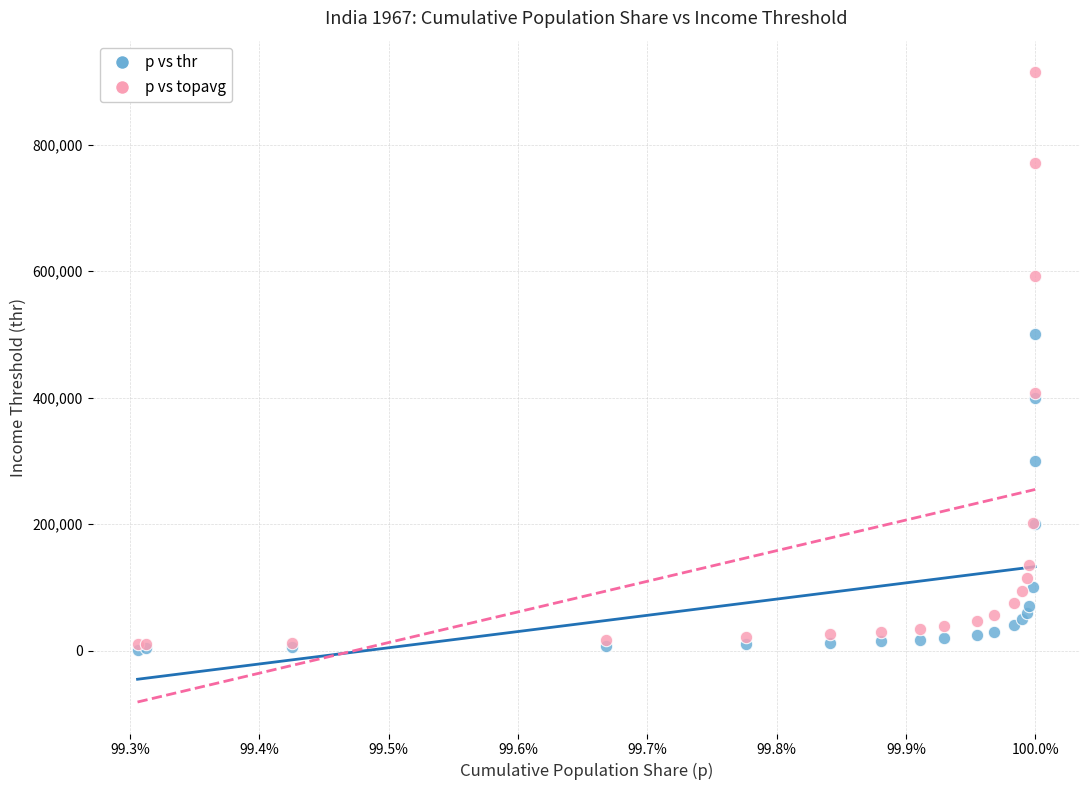

In the p vs topavg series, what Y value is closest to 462763?

407478.6